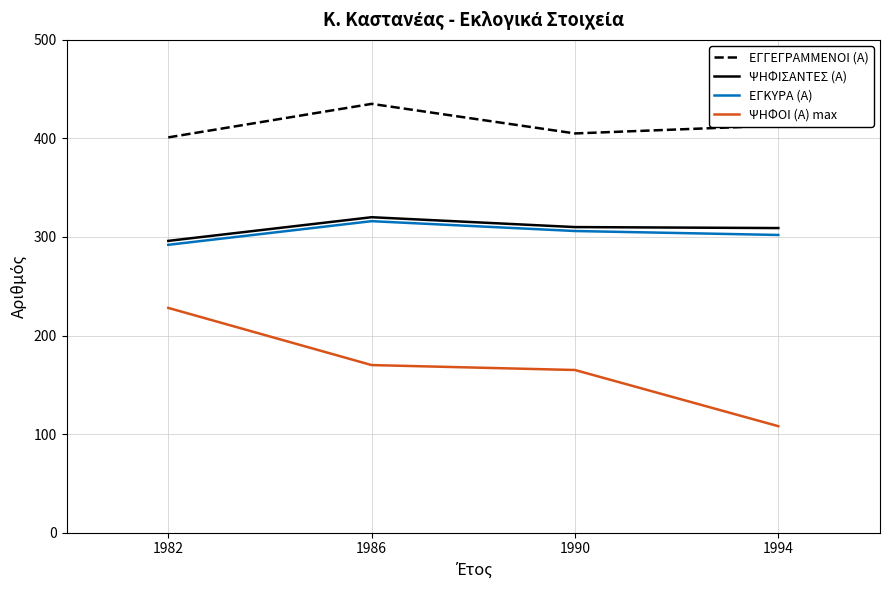

At which category is the sum across all series the highest?

1986